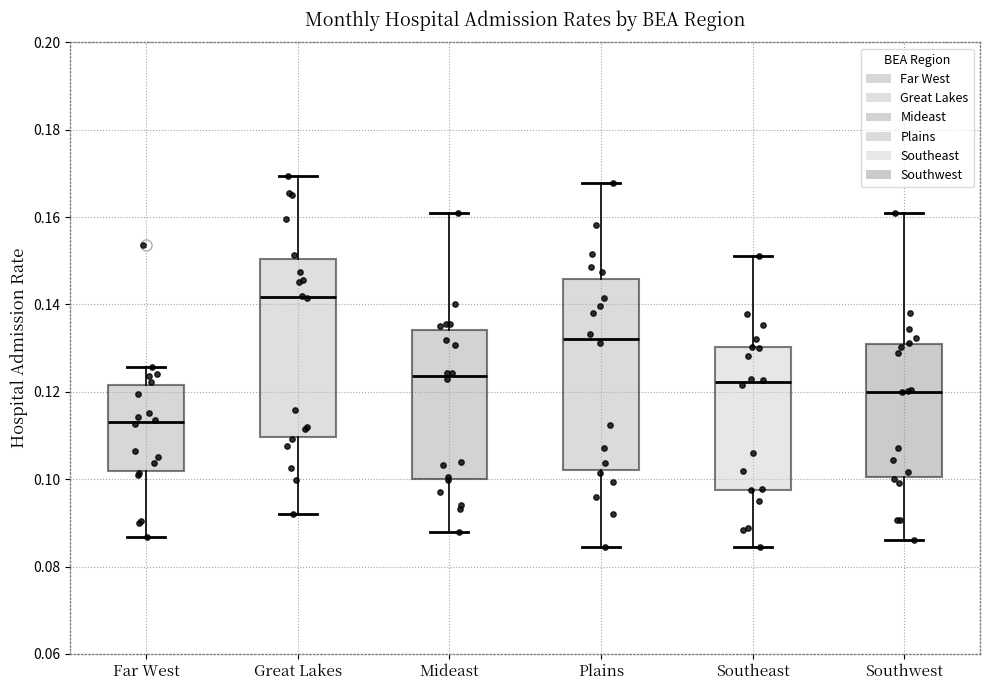

Reading left to right, read every box against the y-axis: the position of its median line, the range the box covers, and the ends of its whiskers. The values are not printed on the chart, so give them approximately, as read against the axis.

Far West: median 0.114, box 0.102 to 0.122, whiskers 0.086 to 0.126
Great Lakes: median 0.142, box 0.110 to 0.150, whiskers 0.092 to 0.170
Mideast: median 0.124, box 0.100 to 0.134, whiskers 0.088 to 0.160
Plains: median 0.132, box 0.102 to 0.146, whiskers 0.084 to 0.168
Southeast: median 0.122, box 0.098 to 0.130, whiskers 0.084 to 0.152
Southwest: median 0.120, box 0.100 to 0.130, whiskers 0.086 to 0.160